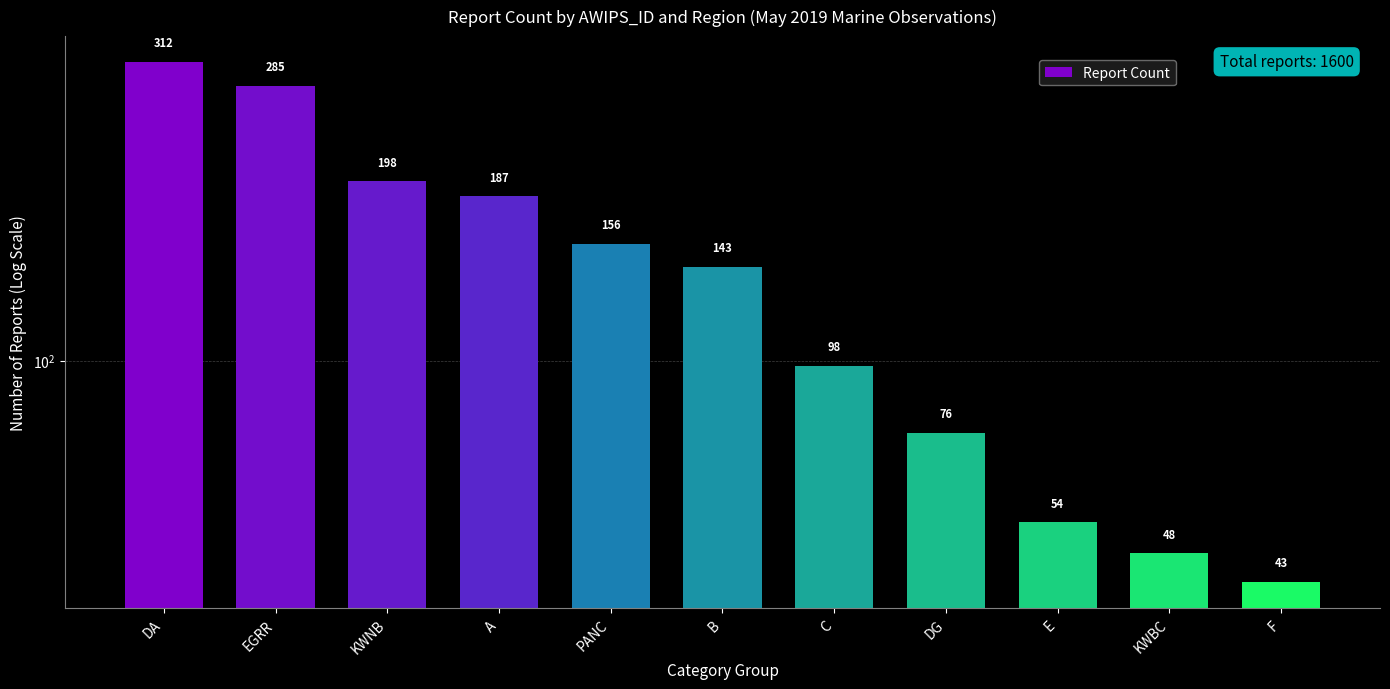

What is the value of the 10th bar from the left?

48